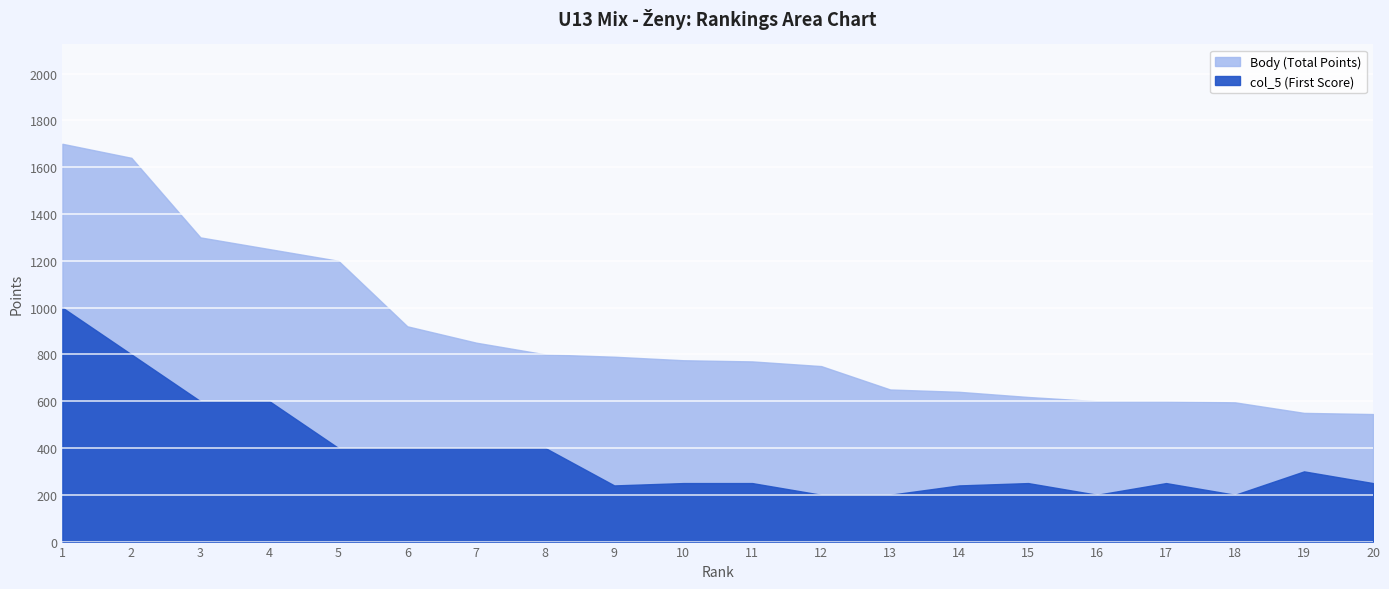

True or false: col_5 (First Score) and Body (Total Points) cross at least once.

False